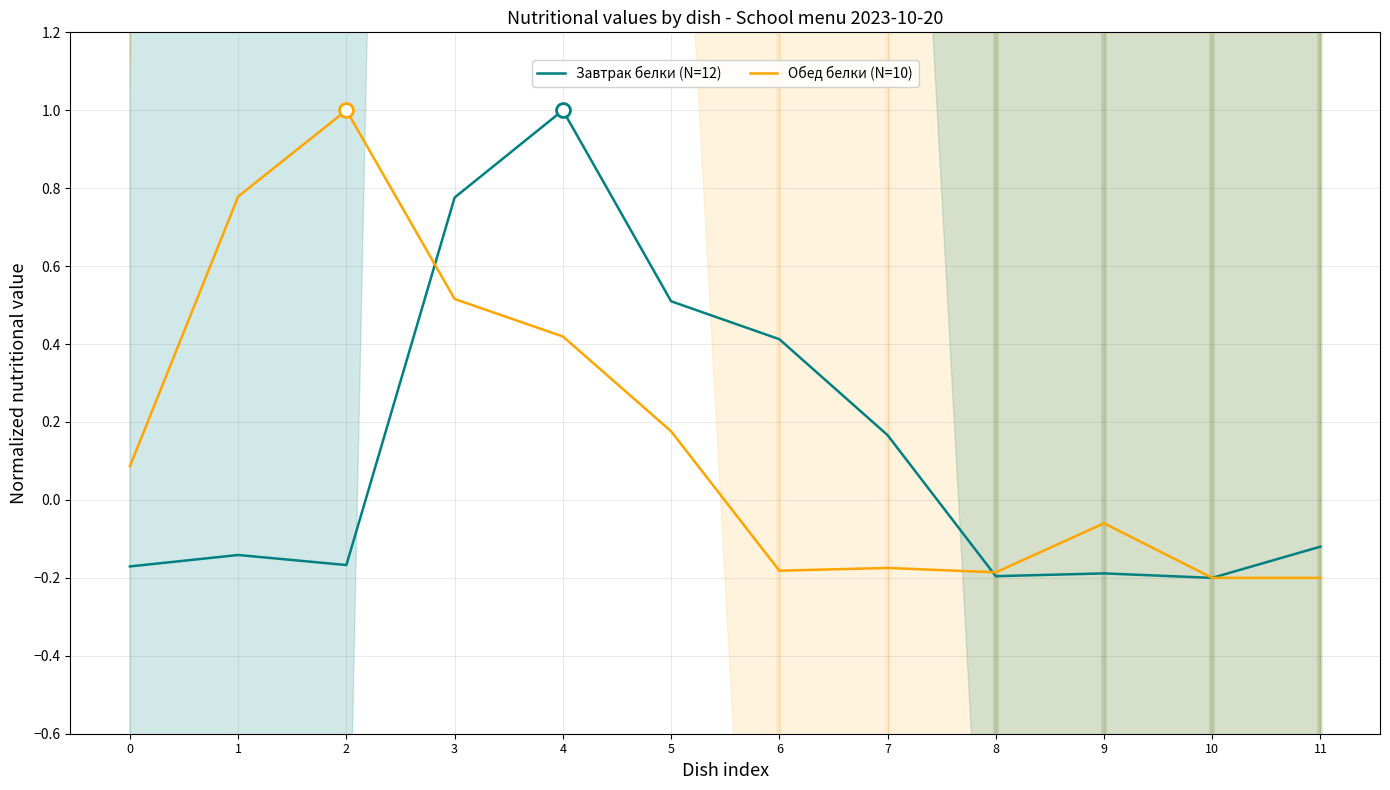

Between 2 and 9, which series saw the biggest shift?

Обед белки (N=10)